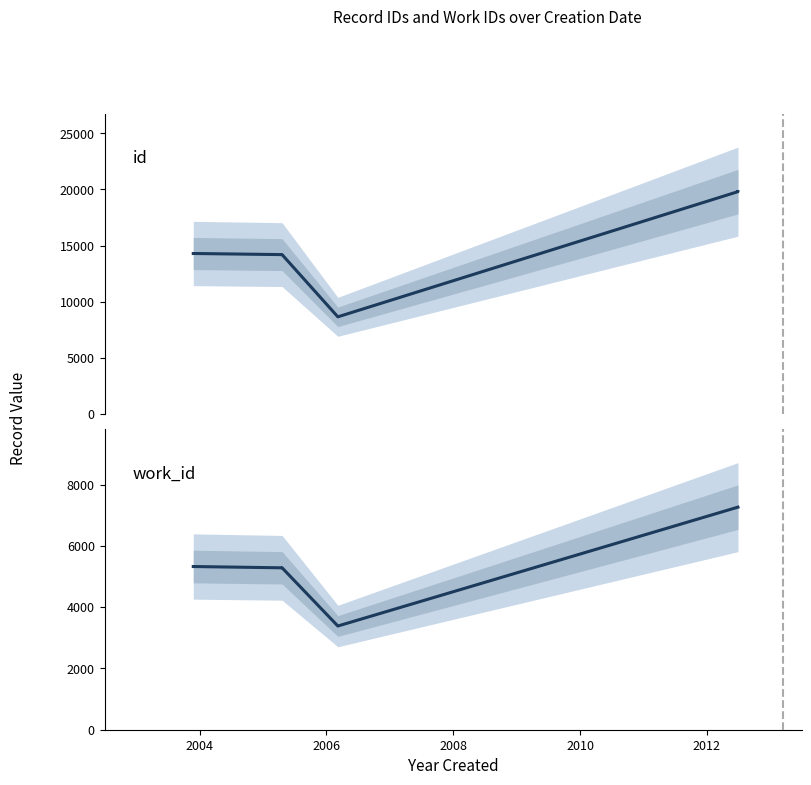

Which series has the largest total across all categories?

id